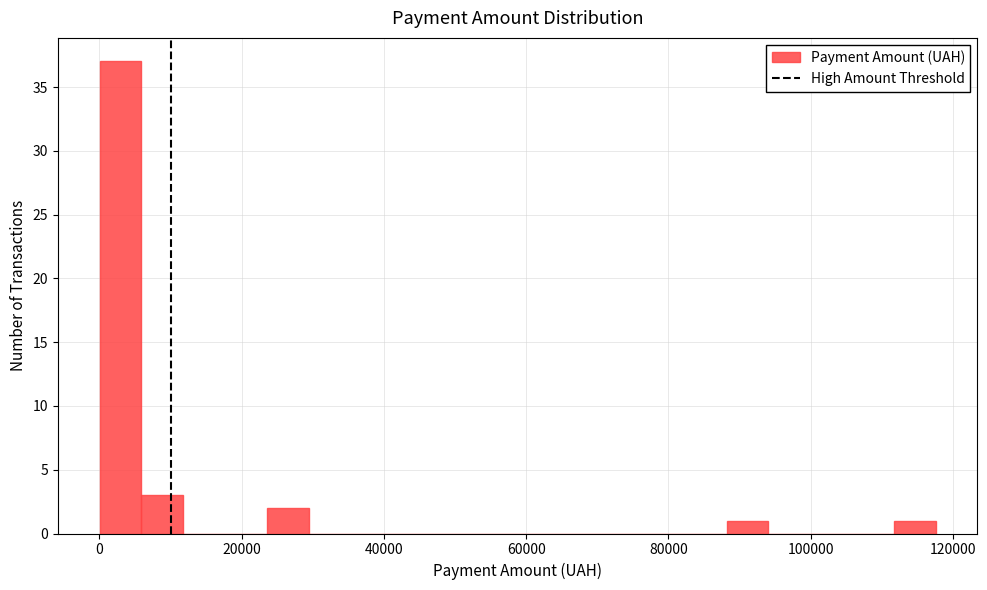

Around what value on the x-axis is the tallest bar? Give the approximate position of its centre, as read against the axis.

2000